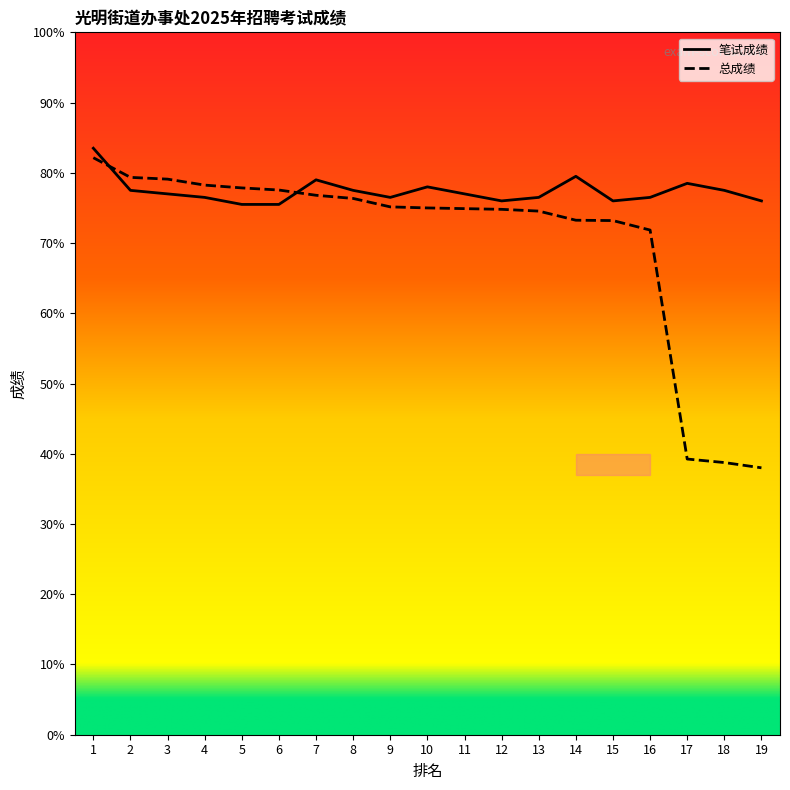

Reading right to left, transcribe all the data shown in this chart.

笔试成绩: 76.0	77.5	78.5	76.5	76.0	79.5	76.5	76.0	77.0	78.0	76.5	77.5	79.0	75.5	75.5	76.5	77.0	77.5	83.5
总成绩: 38.0	38.8	39.2	71.8	73.2	73.2	74.5	74.8	74.9	75.0	75.2	76.3	76.8	77.5	77.8	78.2	79.1	79.3	82.2